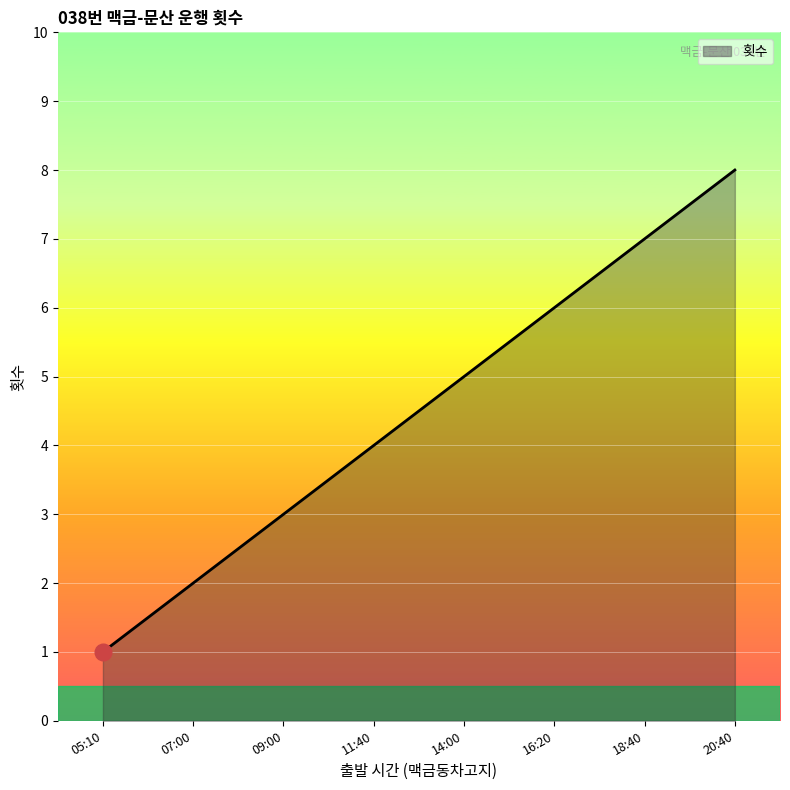

What is the ratio of the value at 16:20 to the value at 18:40?

0.9